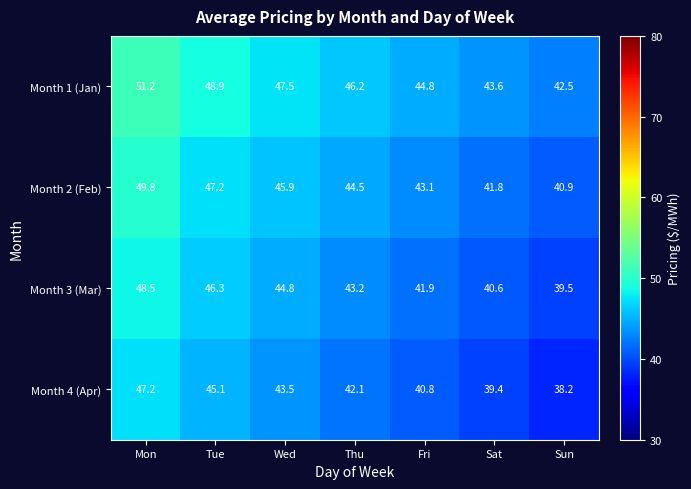

Reading left to right, extract all data points from this chart.

Month 1 (Jan): 51.2	48.9	47.5	46.2	44.8	43.6	42.5
Month 2 (Feb): 49.8	47.2	45.9	44.5	43.1	41.8	40.9
Month 3 (Mar): 48.5	46.3	44.8	43.2	41.9	40.6	39.5
Month 4 (Apr): 47.2	45.1	43.5	42.1	40.8	39.4	38.2